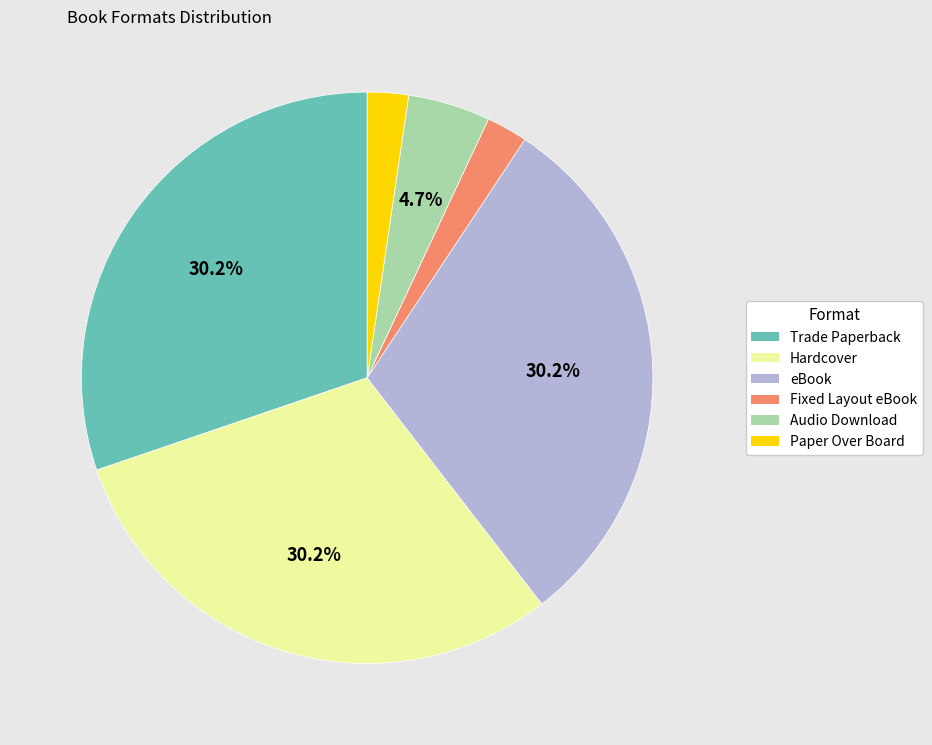

What percentage do Trade Paperback and eBook together represent?

60.5%